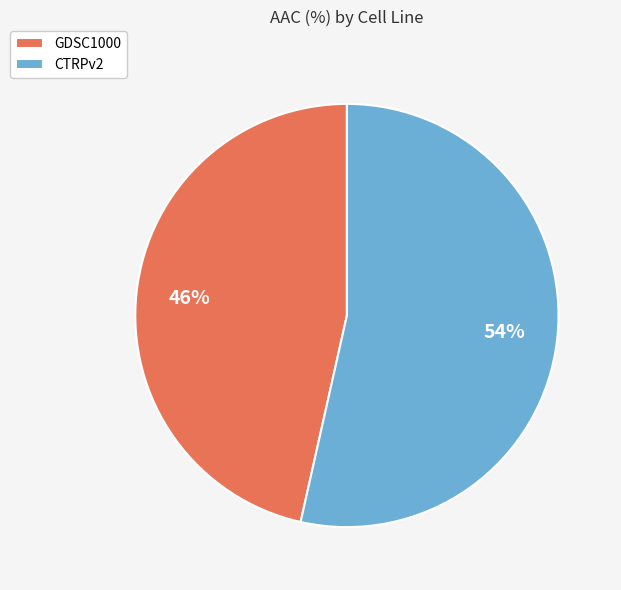

What is the ratio of the value at CTRPv2 to the value at GDSC1000?

1.2